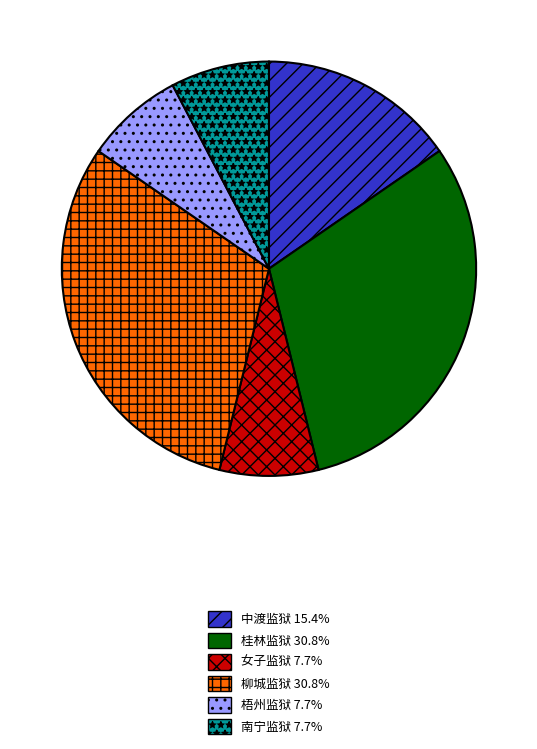

Does 中渡监狱 15.4% account for over 50% of the chart?

No